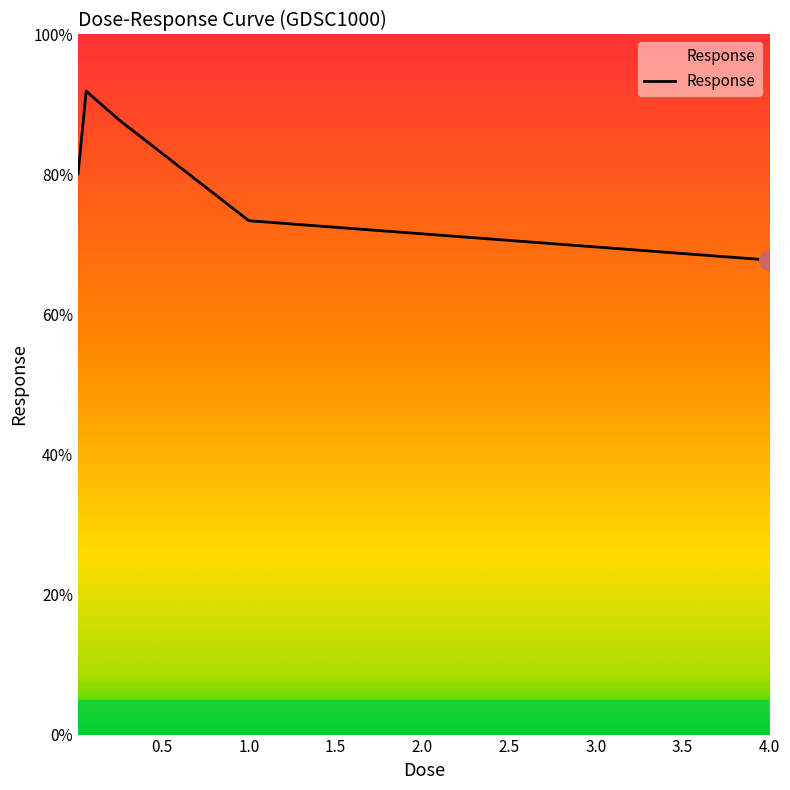

Reading left to right, transcribe all the data shown in this chart.

80.1	91.9	87.8	73.4	67.8